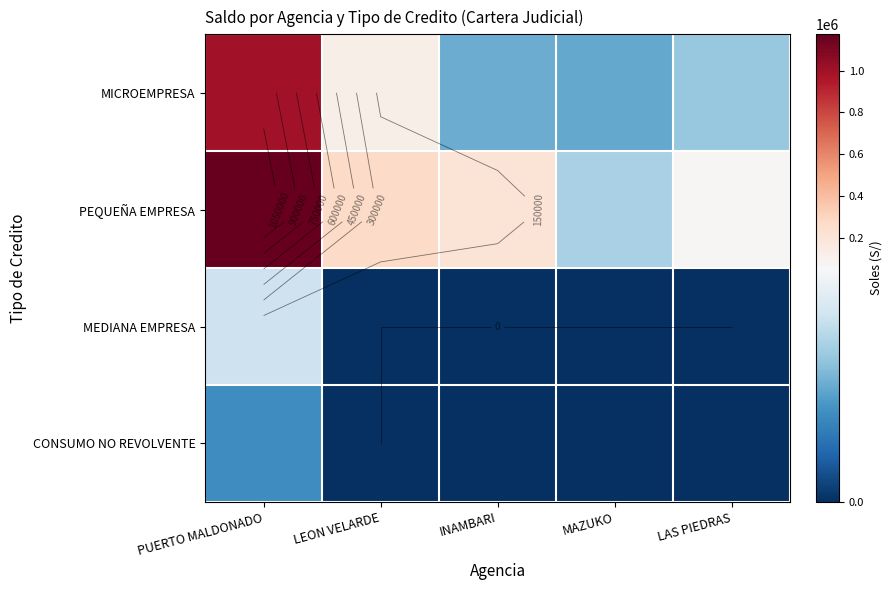

What is the sum of the MICROEMPRESA values at LEON VELARDE and PUERTO MALDONADO?

1114023.2